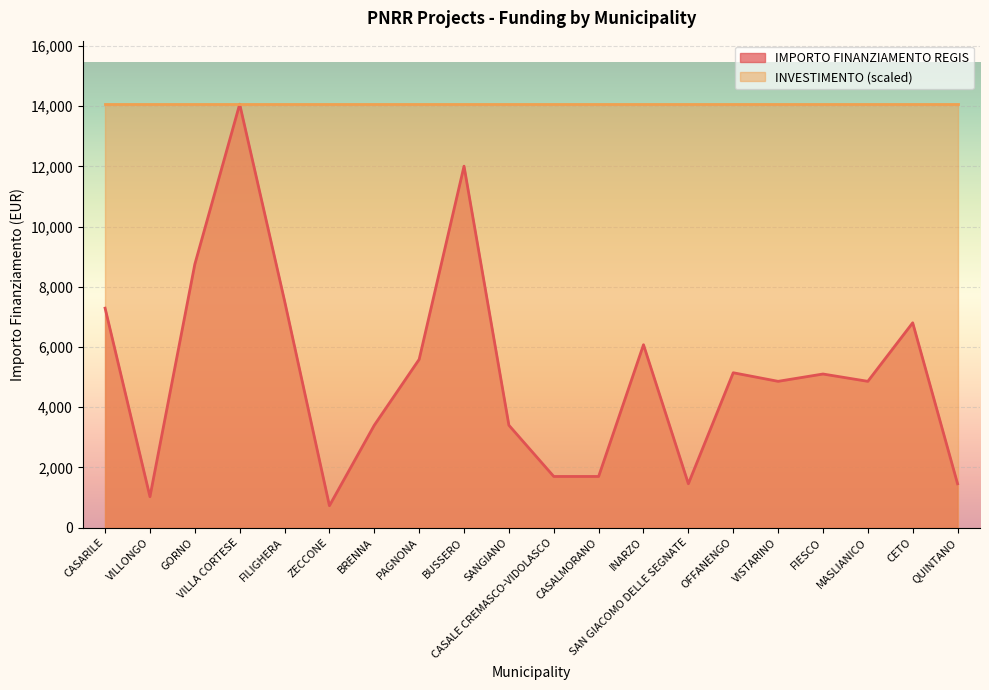

How many values exceed 5103?

9